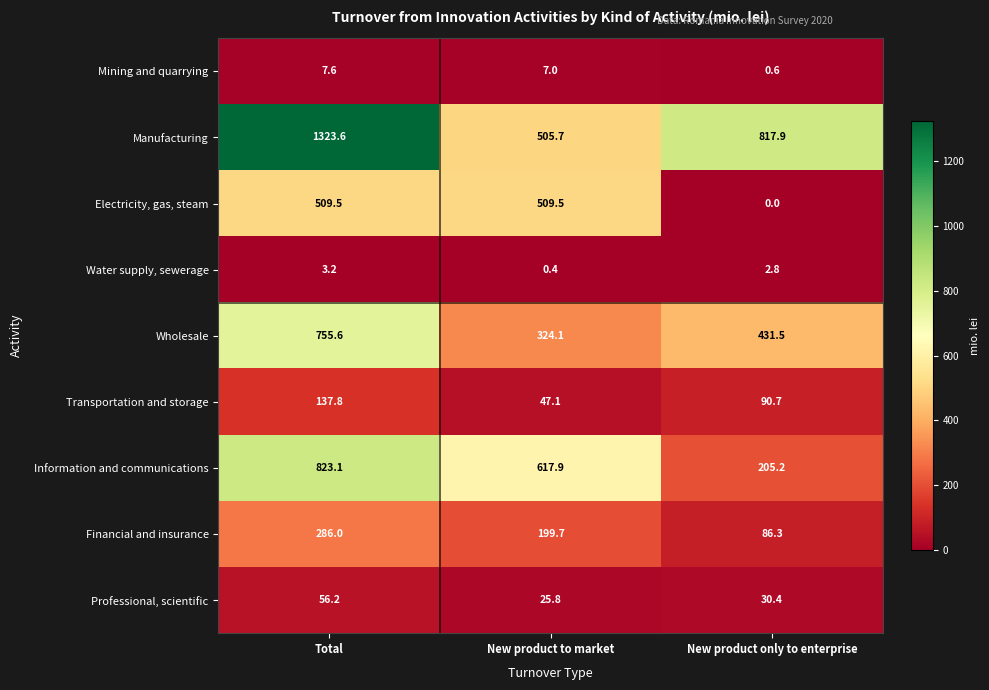

Rank the series by their maximum value, from highest to lowest.

Manufacturing, Information and communications, Wholesale, Electricity, gas, steam, Financial and insurance, Transportation and storage, Professional, scientific, Mining and quarrying, Water supply, sewerage